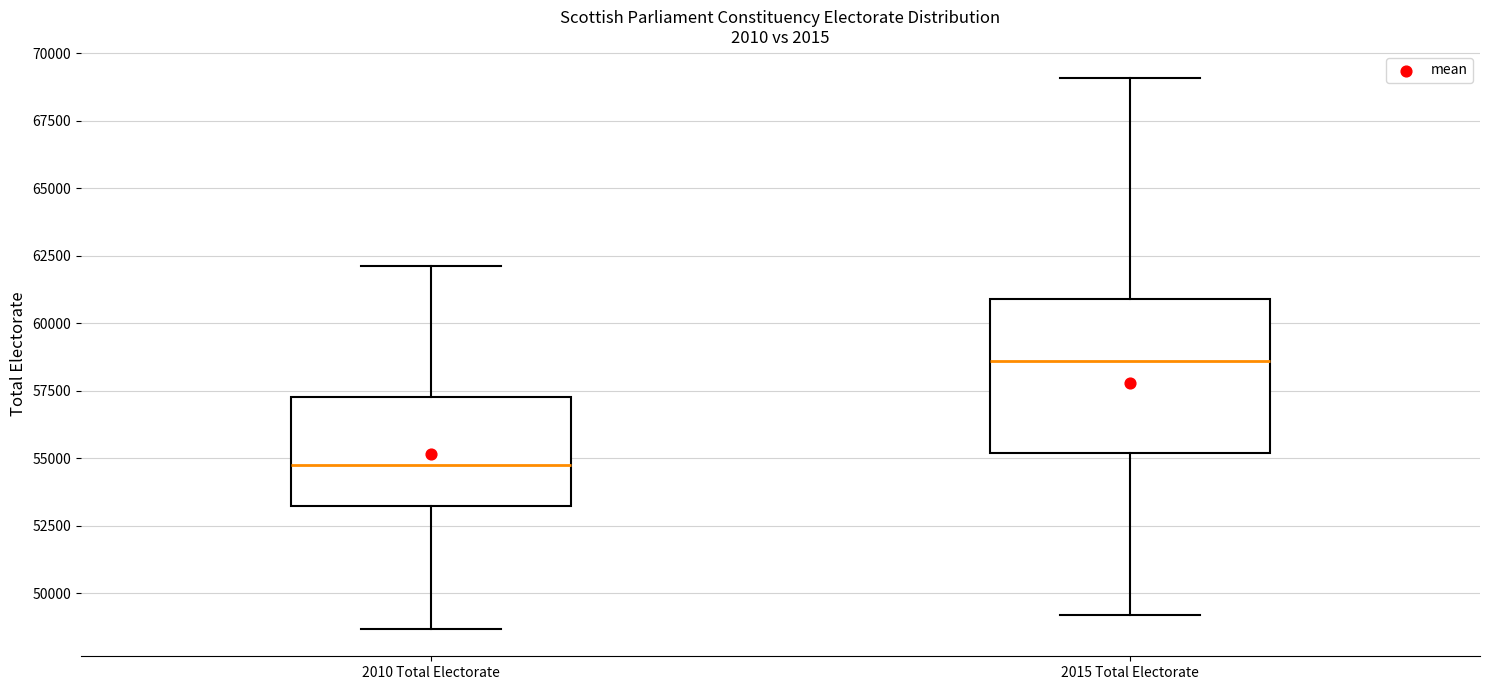

Which box has the lowest median line?

2010 Total Electorate